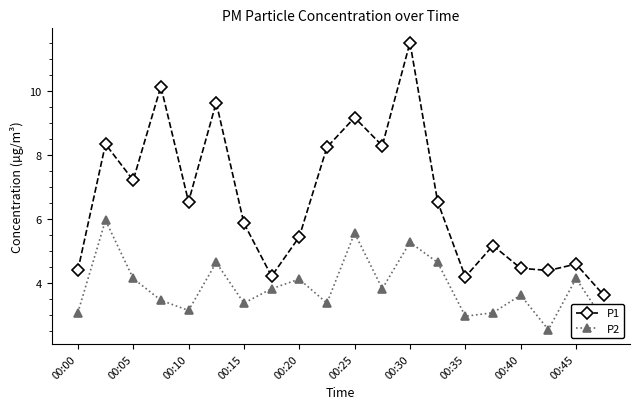

At how many categories does at least one series exceed 7?

8